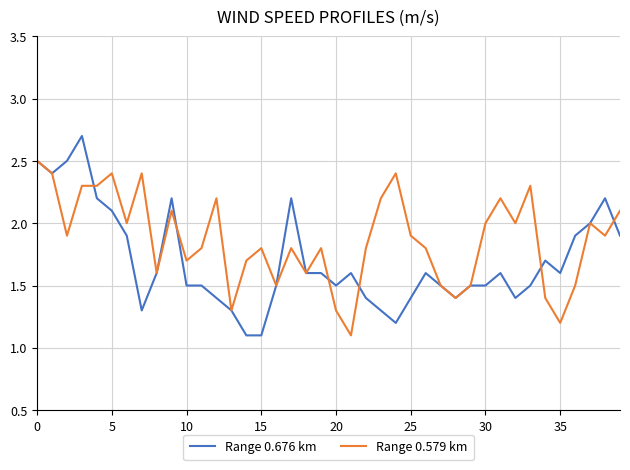

What is the maximum value for Range 0.579 km?

2.5